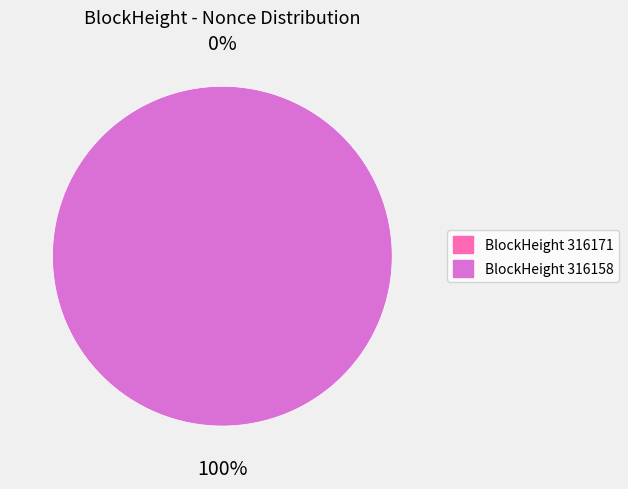

Is there a majority slice in this chart?

Yes